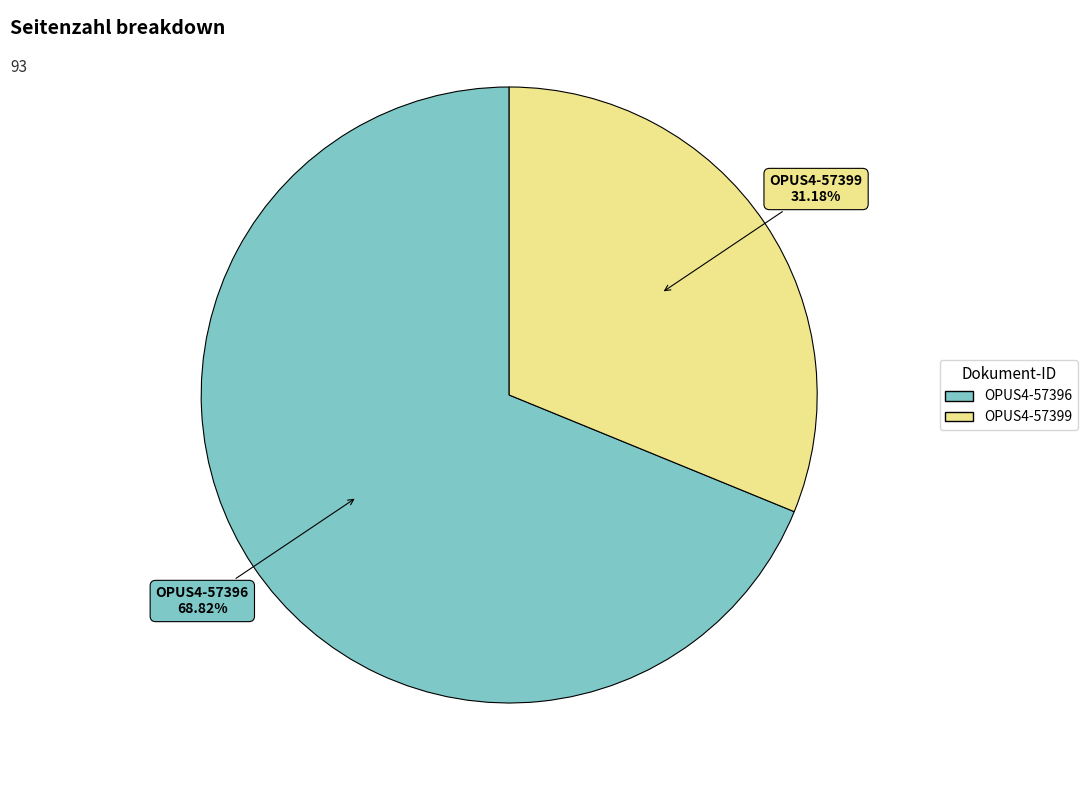

Count the number of slices in the pie.

2